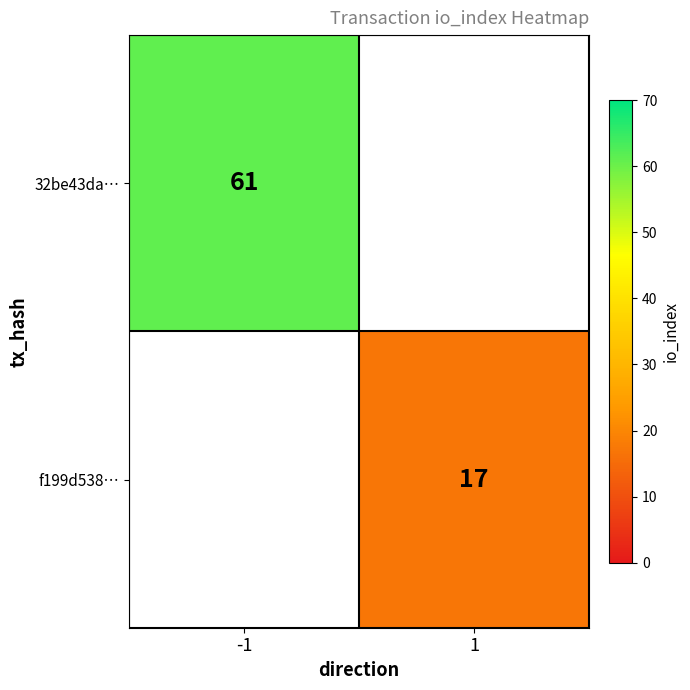

True or false: 32be43da… has a value of 61 at -1.

True